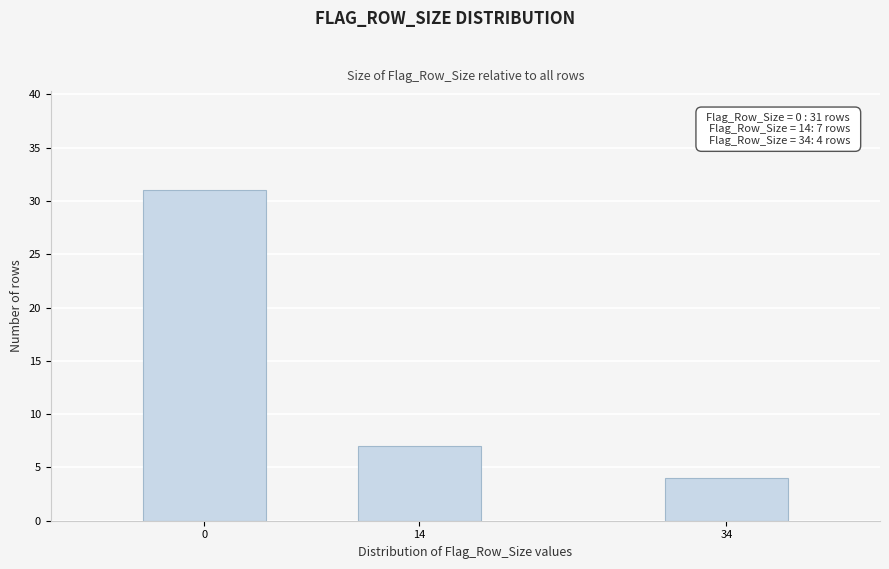

Reading left to right, transcribe all the data shown in this chart.

0=31	14=7	34=4